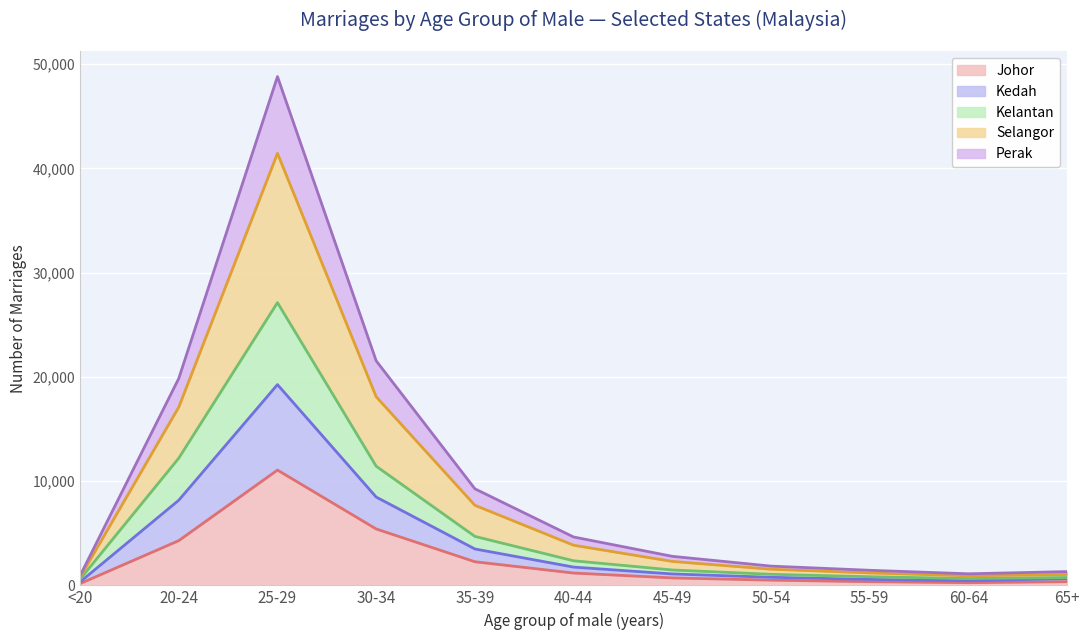

Where does the Selangor series first go above 2785?

20-24